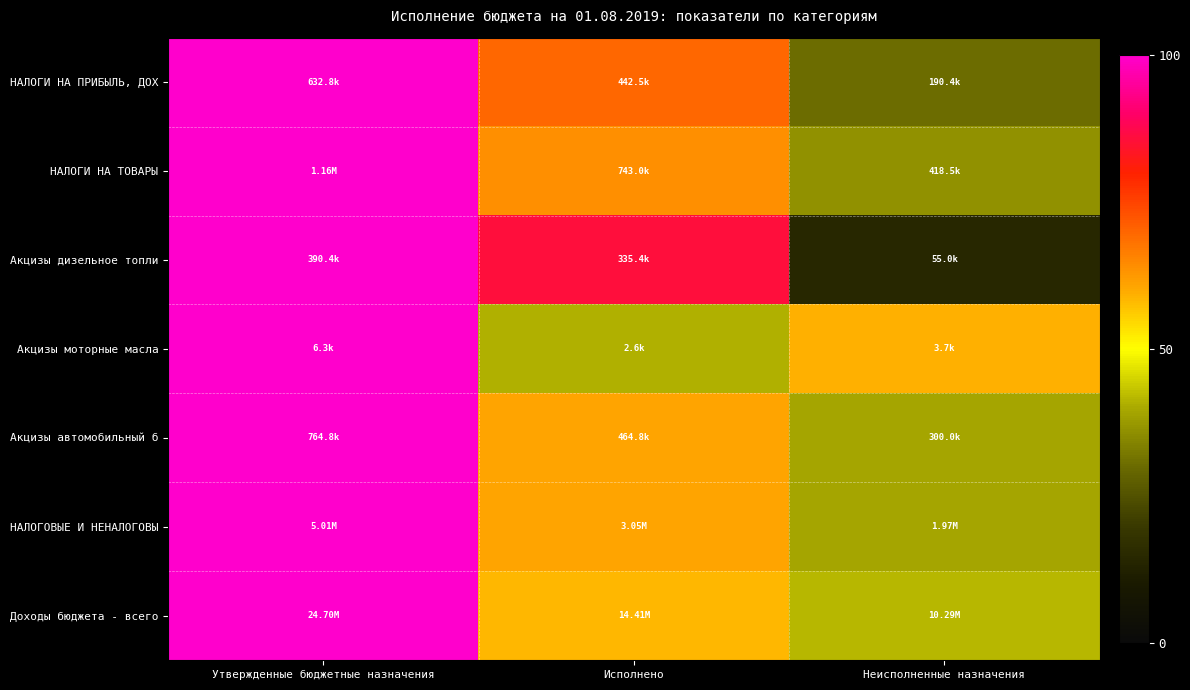

What is the greatest value displayed?

100.0